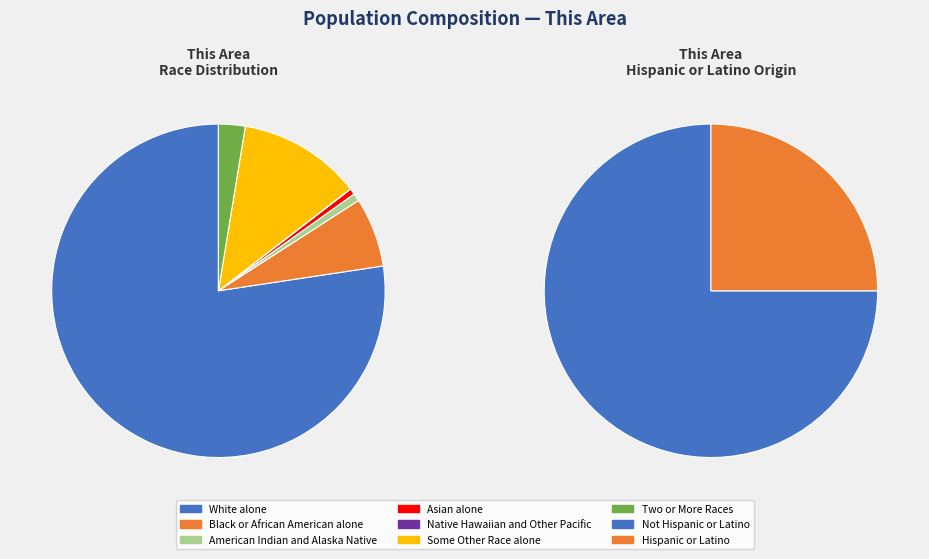

How many segments does this pie chart have?

7